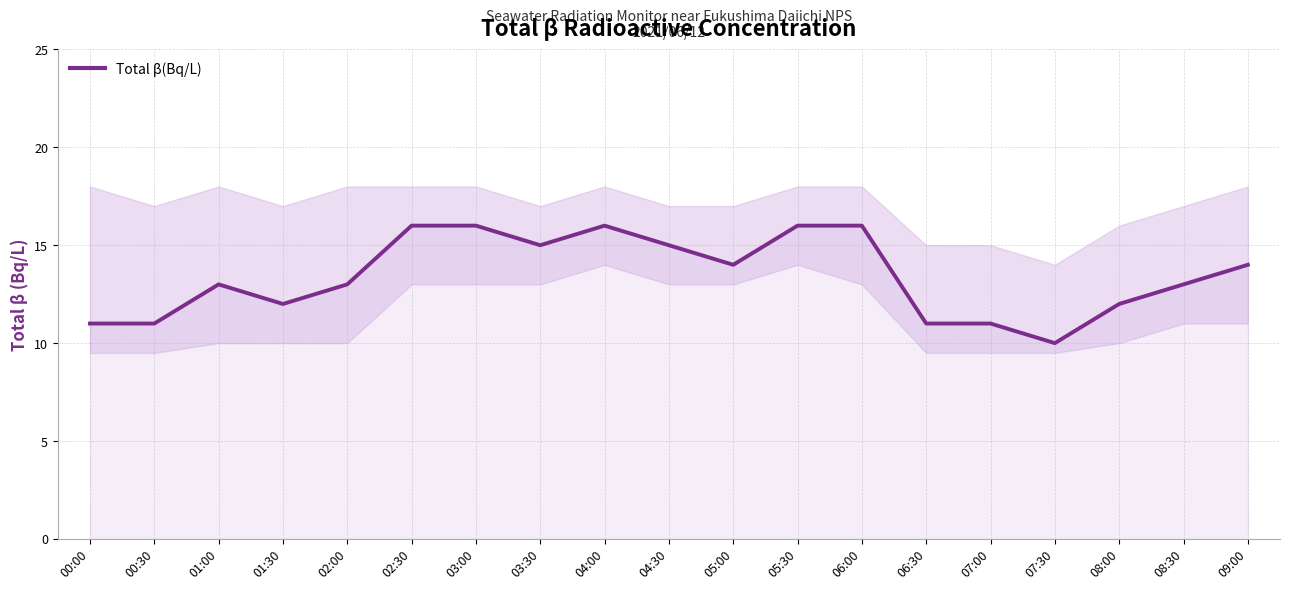

Does the chart have visible grid lines?

Yes